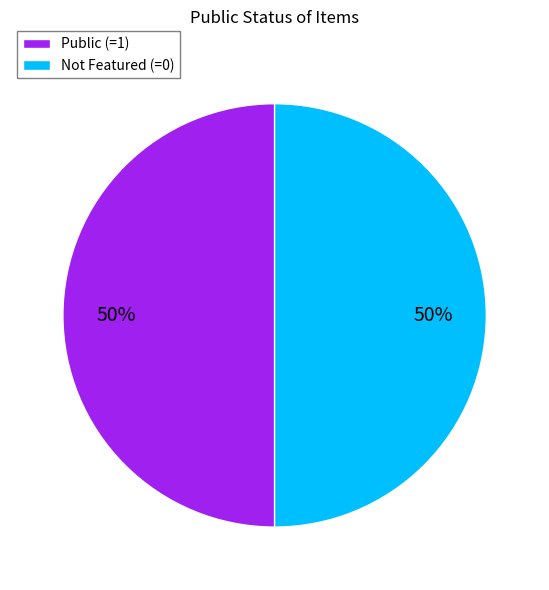

Approximately how many times larger is the value at Not Featured (=0) compared to Public (=1)?

1.0